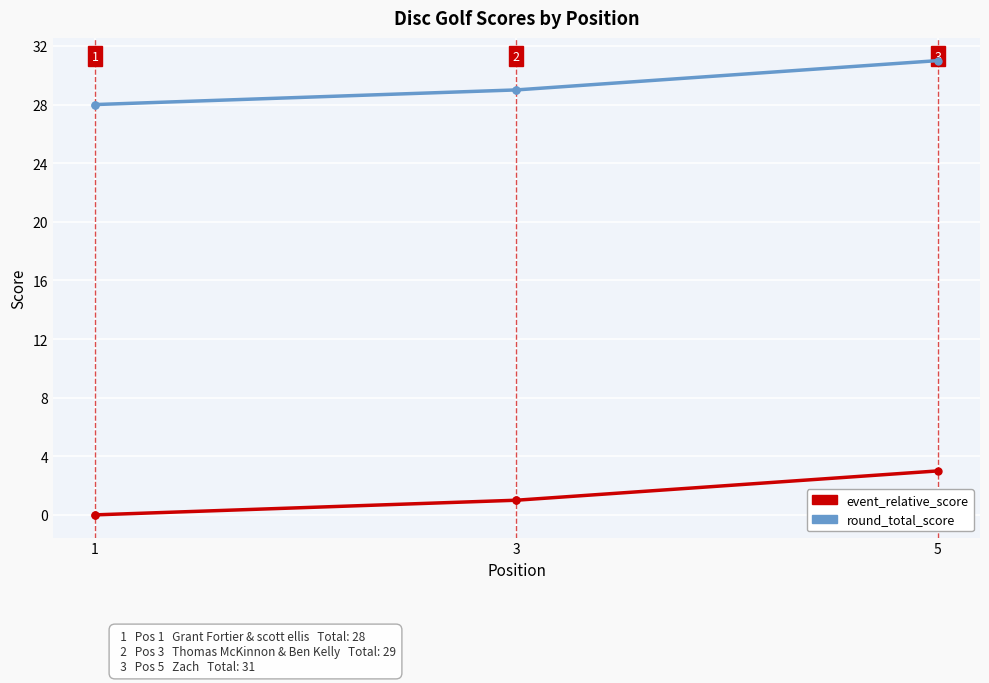

At 3, list the series in order from largest to smallest.

round_total_score, event_relative_score